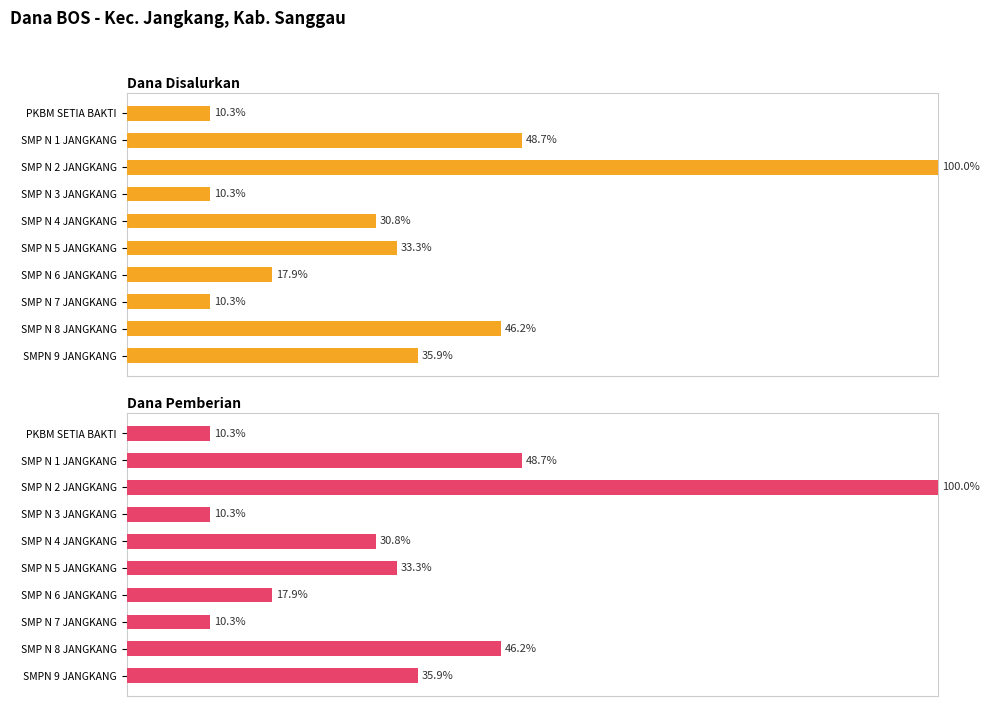

What is the value of the Dana Pemberian bar at the 10th from the left?

35.9